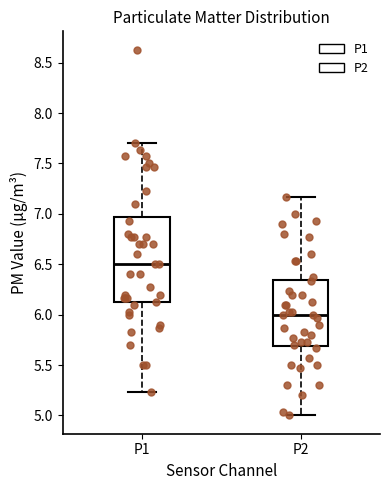

Where is the upper edge of the box for P1 on the y-axis? The values are not printed on the chart, so give them approximately, as read against the axis.

6.95